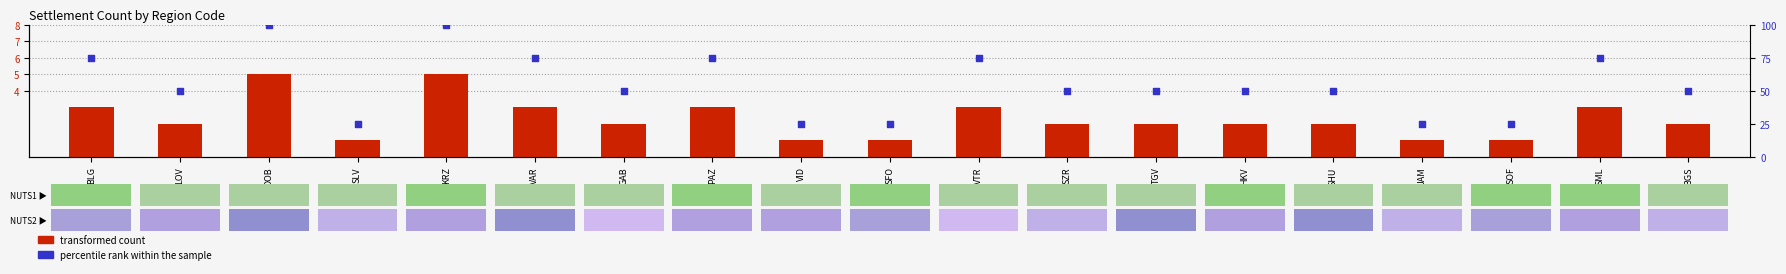

Which series contains the lowest Y value?

transformed count